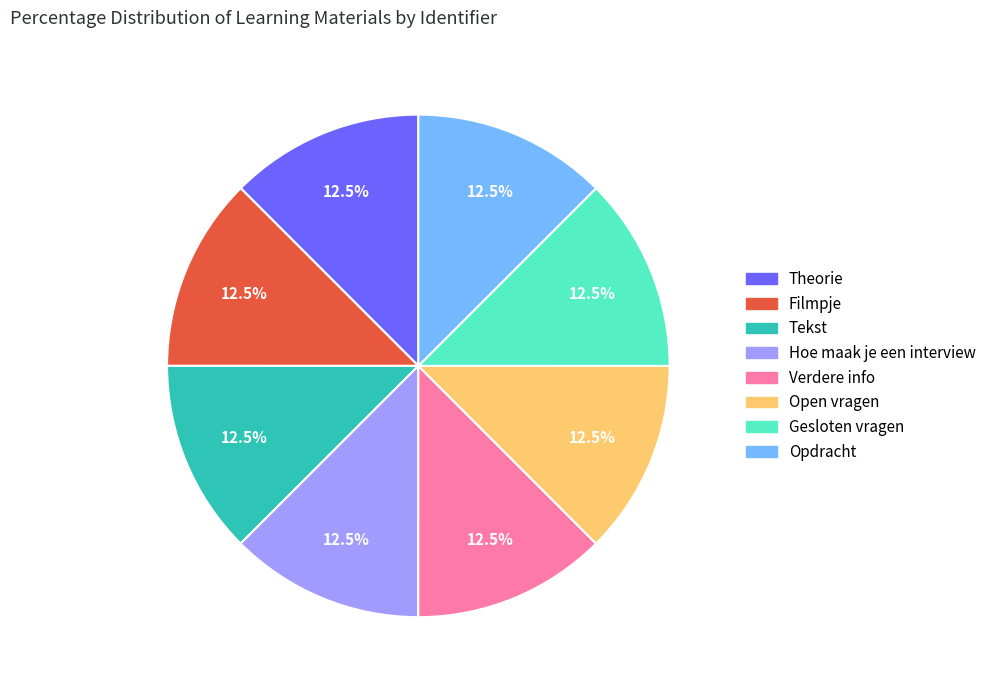

Is Tekst the majority of the pie?

No